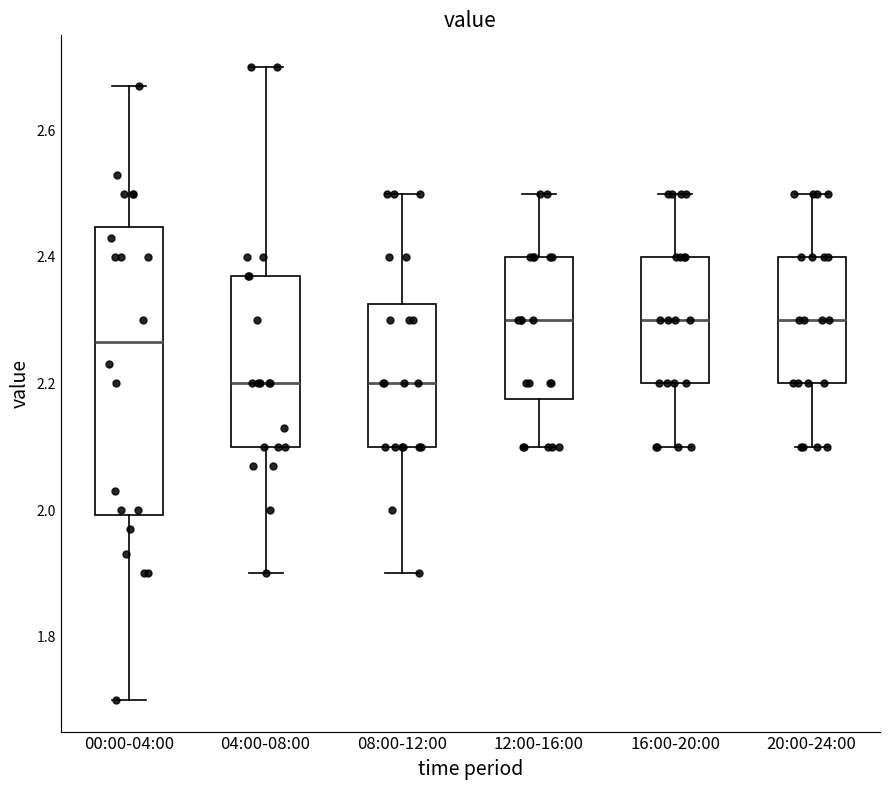

Reading left to right, transcribe this box plot: for each box, give where its median line is, the range the box spans, and where its two whiskers end, as read against the y-axis. The values are not printed on the chart, so give them approximately, as read against the axis.

00:00-04:00: median 2.26, box 2.00 to 2.44, whiskers 1.70 to 2.68
04:00-08:00: median 2.20, box 2.10 to 2.38, whiskers 1.90 to 2.70
08:00-12:00: median 2.20, box 2.10 to 2.32, whiskers 1.90 to 2.50
12:00-16:00: median 2.30, box 2.18 to 2.40, whiskers 2.10 to 2.50
16:00-20:00: median 2.30, box 2.20 to 2.40, whiskers 2.10 to 2.50
20:00-24:00: median 2.30, box 2.20 to 2.40, whiskers 2.10 to 2.50